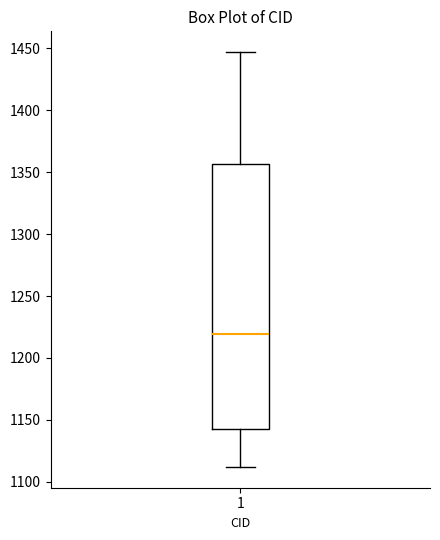

Read this box plot against the y-axis: the position of the median line, the range covered by the box, and the ends of both whiskers. The values are not printed on the chart, so give them approximately, as read against the axis.

median 1220, box 1145 to 1355, whiskers 1110 to 1445